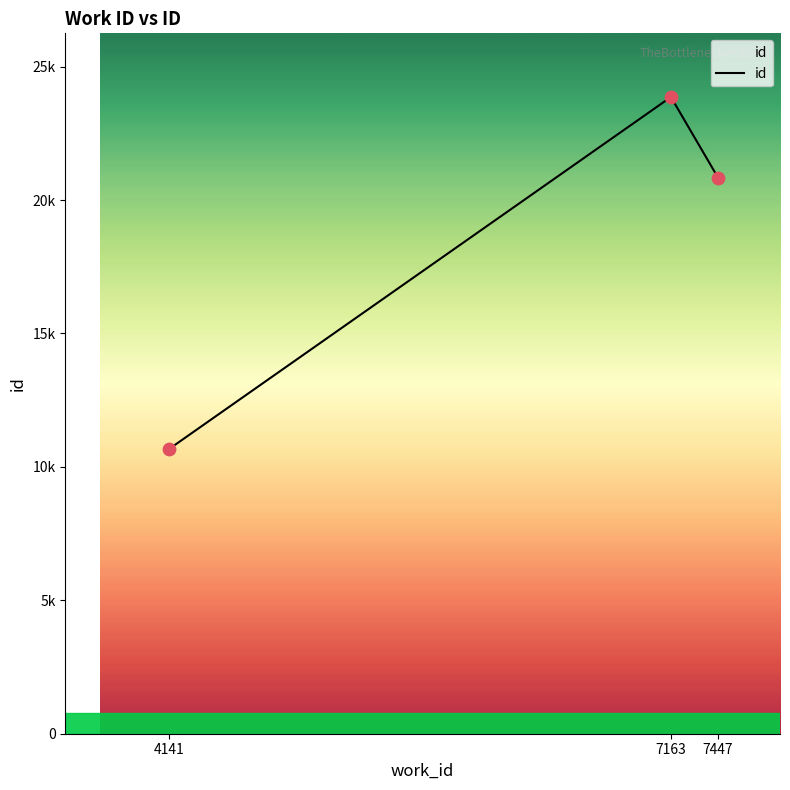

What is the change in value from 4141 to 7447?

+10176